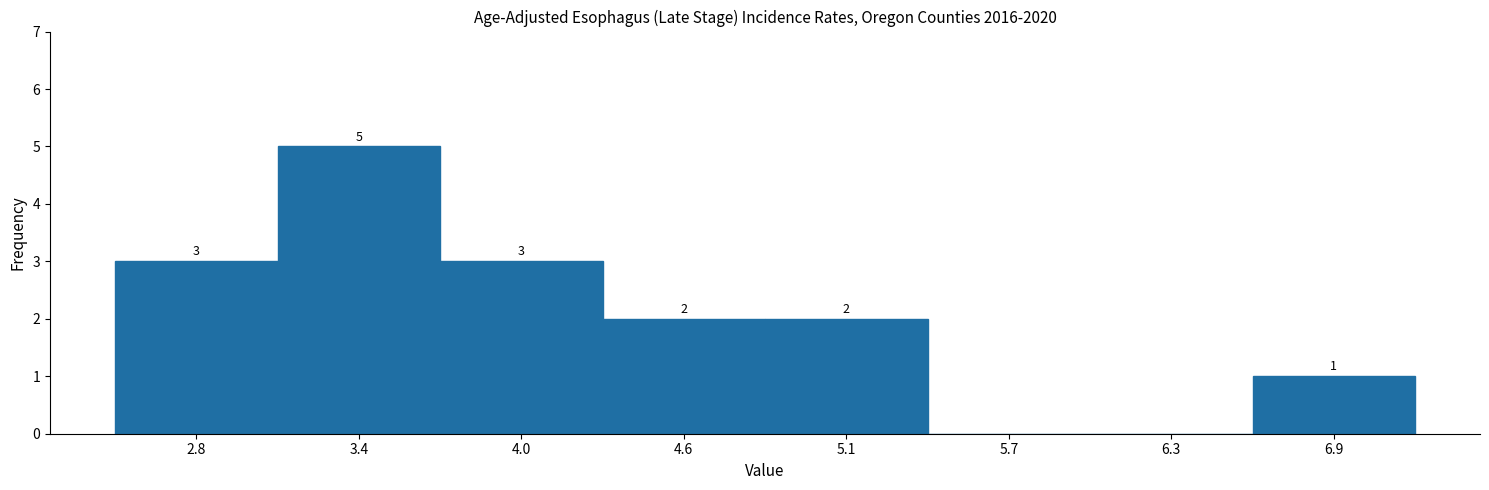

Over which range of the x-axis is the bar tallest?

3.1 to 3.7